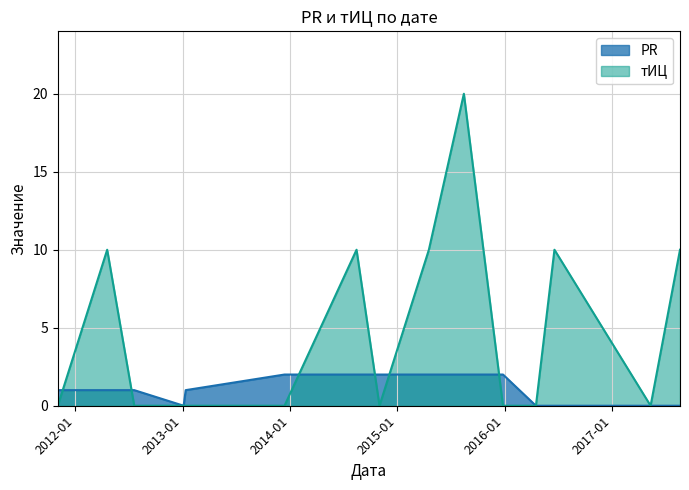

Reading left to right, extract all data points from this chart.

PR: 1	1	1	0	1	2	2	2	2	2	2	0	0	0	0
тИЦ: 0	10	0	0	0	0	10	0	10	20	0	0	10	0	10